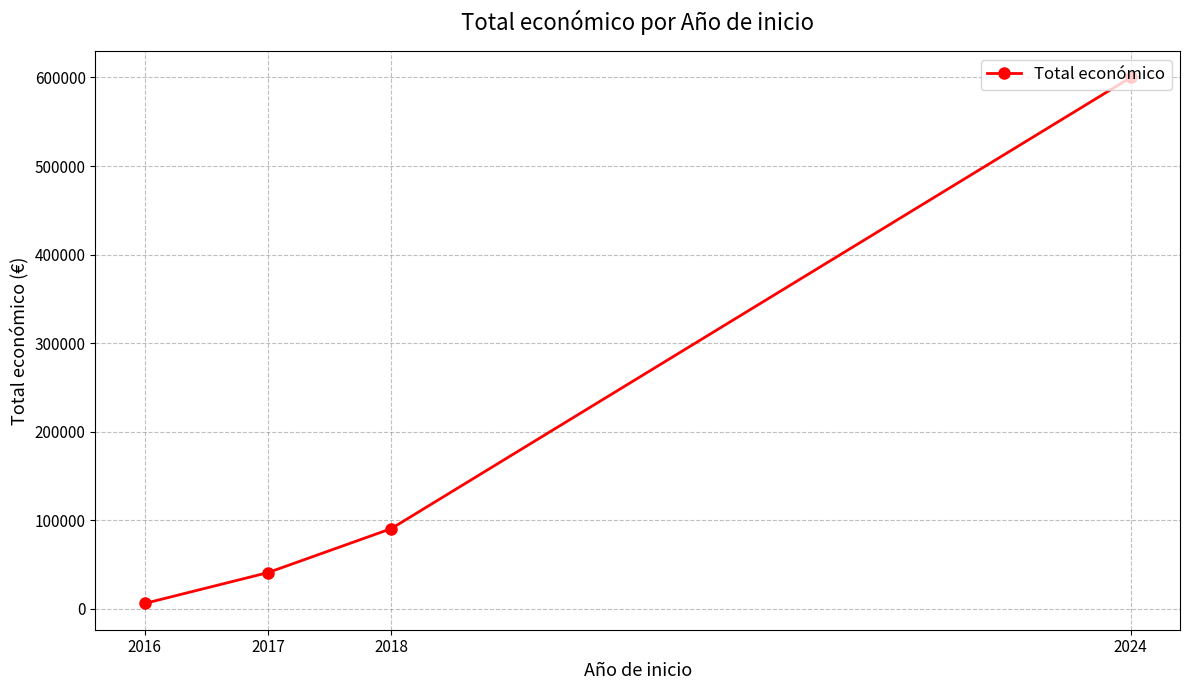

How many values are below 90474?

2